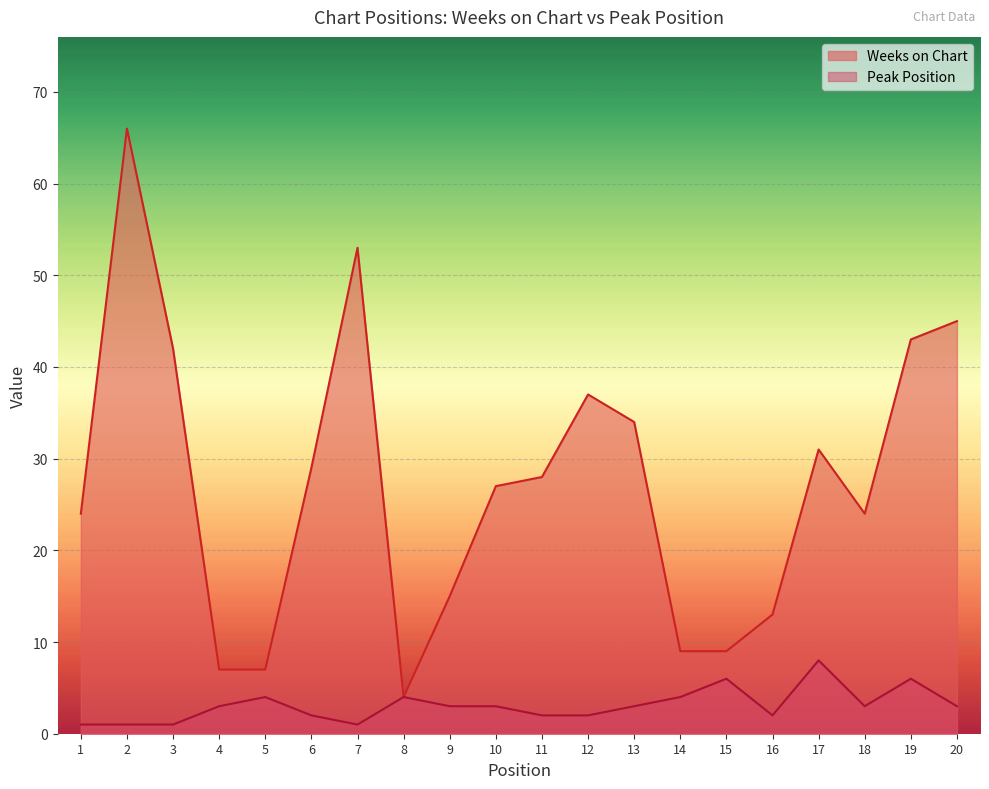

What is the difference between the maximum and minimum values in the Peak Position series?

7